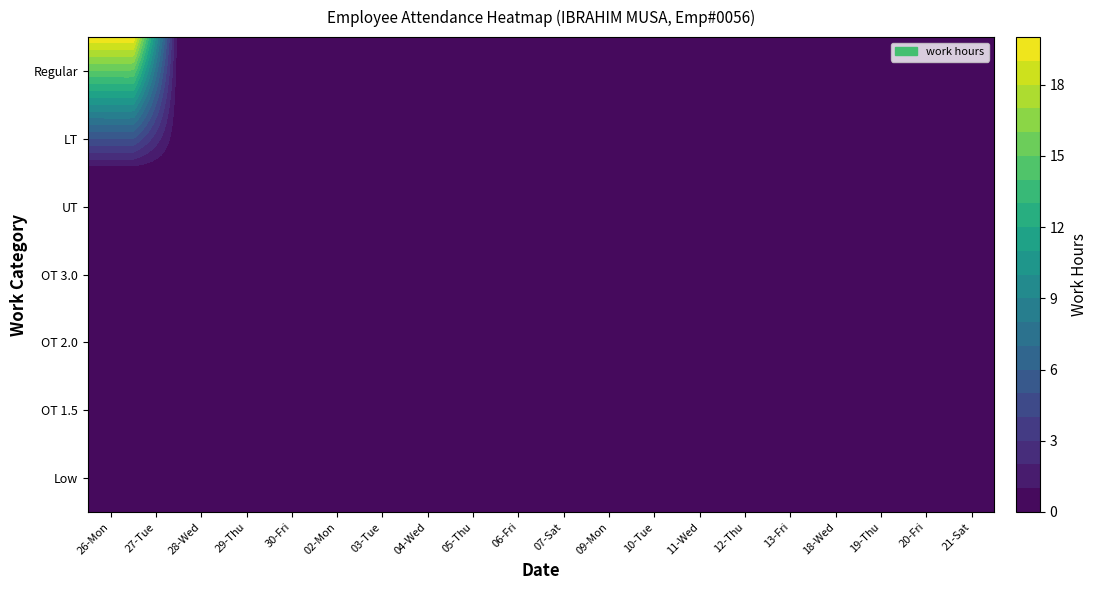

What is the difference between the maximum and minimum values in the 26-Mon series?

9.9